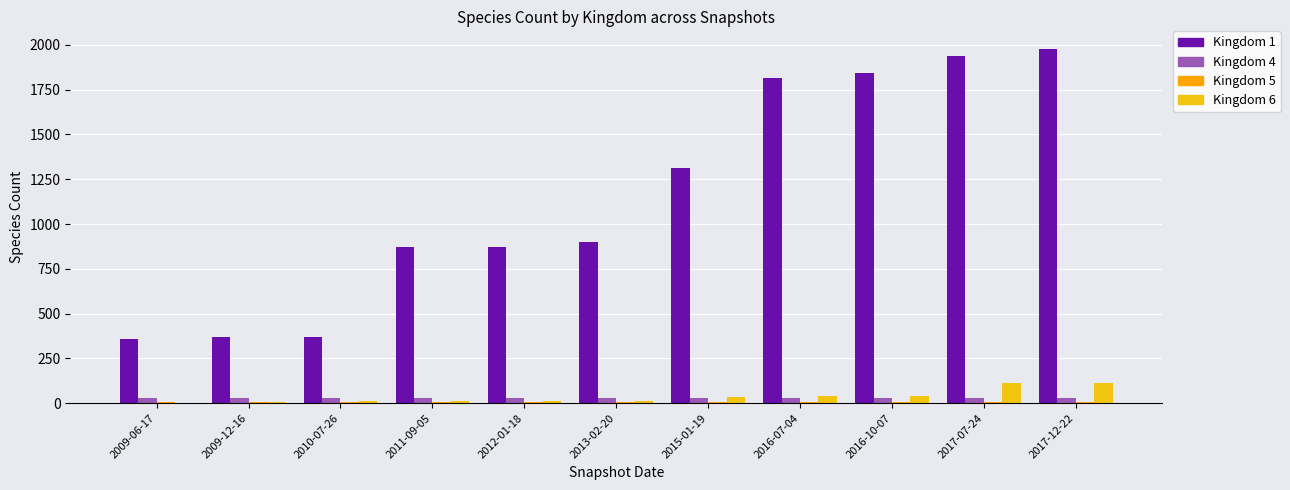

How many groups of bars are there?

11